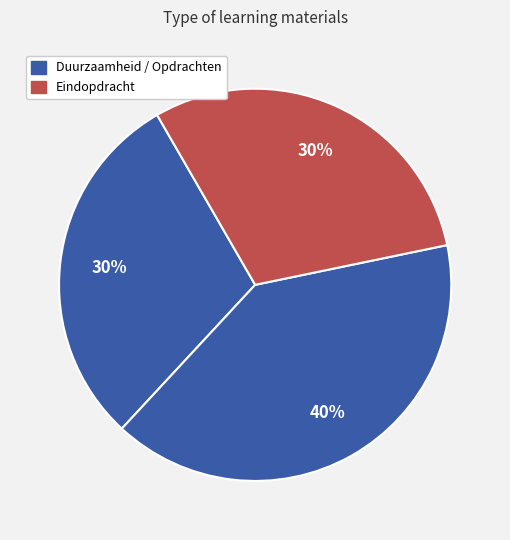

To the nearest percent, what is the average slice percentage?

33%